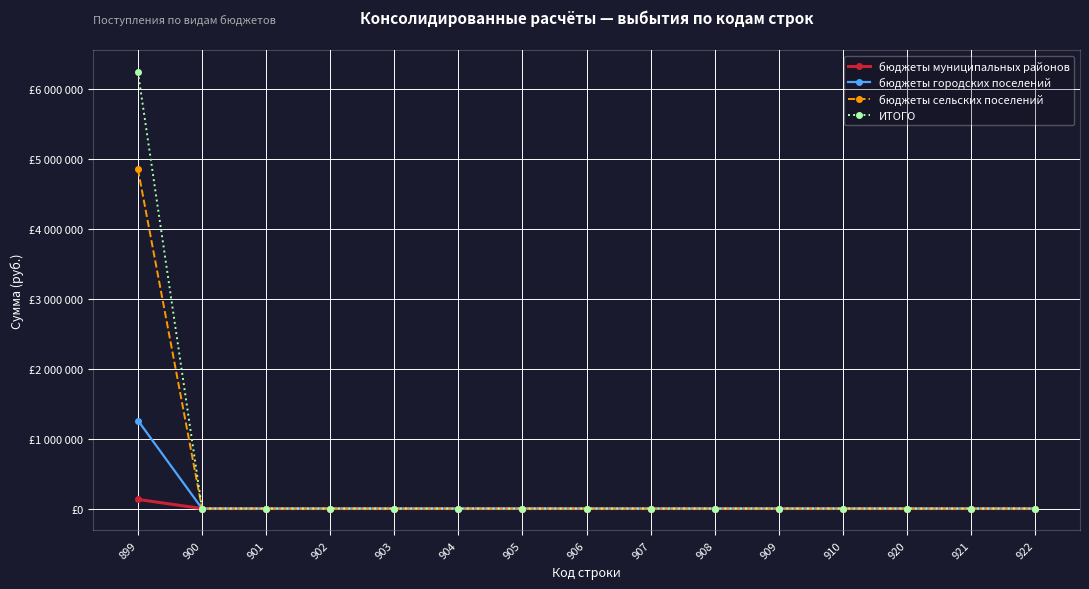

Does the chart have visible grid lines?

Yes